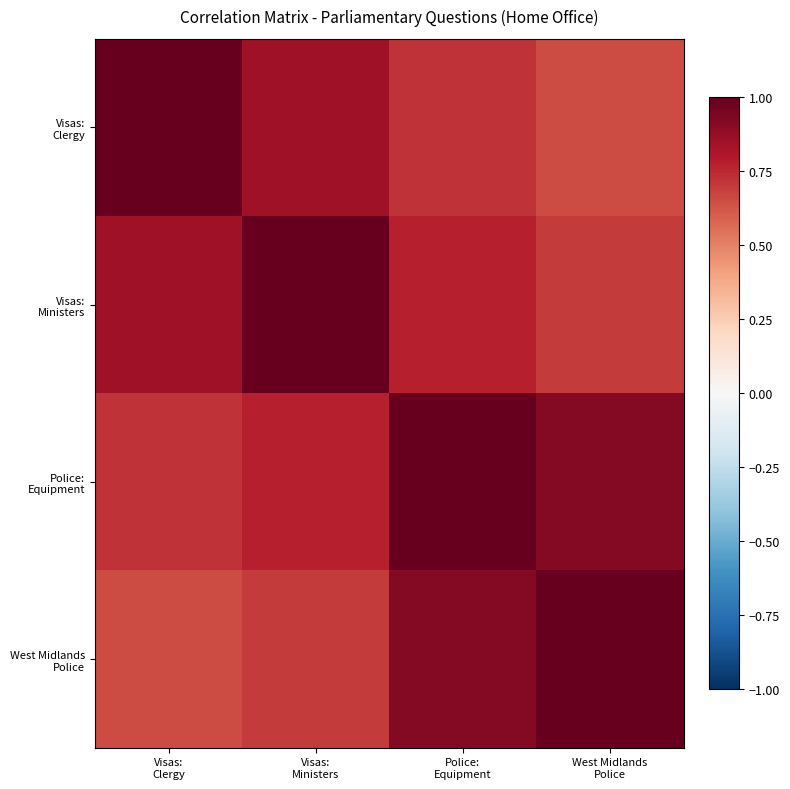

Which category has the highest value across all series?

Visas:
Clergy